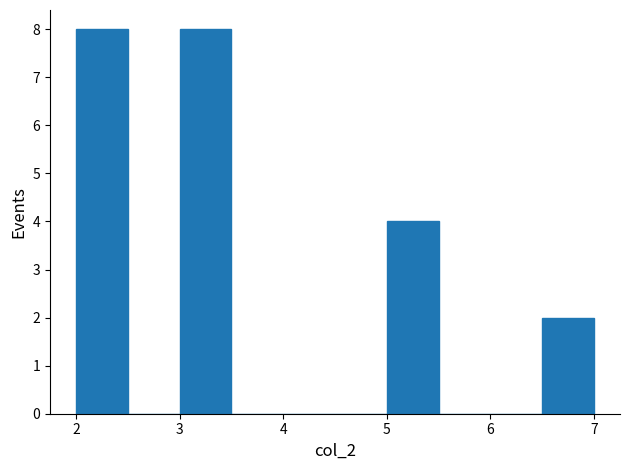

Reading left to right, transcribe this chart: for each bar, give the range it covers on the x-axis and its height. The values are not printed on the chart, so give them approximately, as read against the axis.

2.0 to 2.5: 8
2.5 to 3.0: 0
3.0 to 3.5: 8
3.5 to 4.0: 0
4.0 to 4.5: 0
4.5 to 5.0: 0
5.0 to 5.5: 4
5.5 to 6.0: 0
6.0 to 6.5: 0
6.5 to 7.0: 2